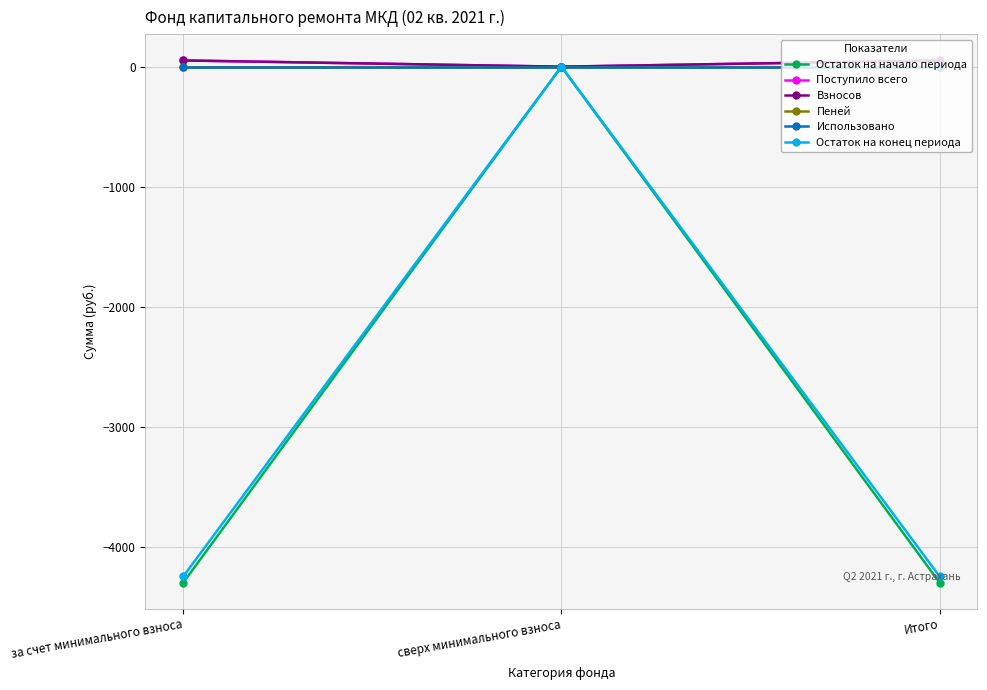

Rank the series by their maximum value, from lowest to highest.

Остаток на начало периода, Пеней, Использовано, Остаток на конец периода, Поступило всего, Взносов